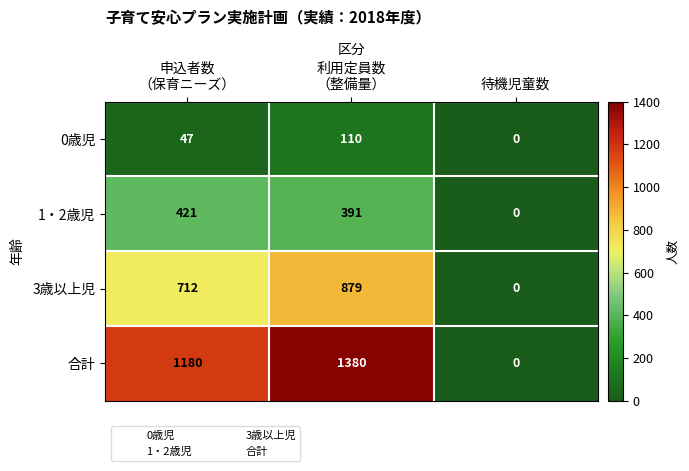

How many 0歳児 values are between 0 and 110?

3